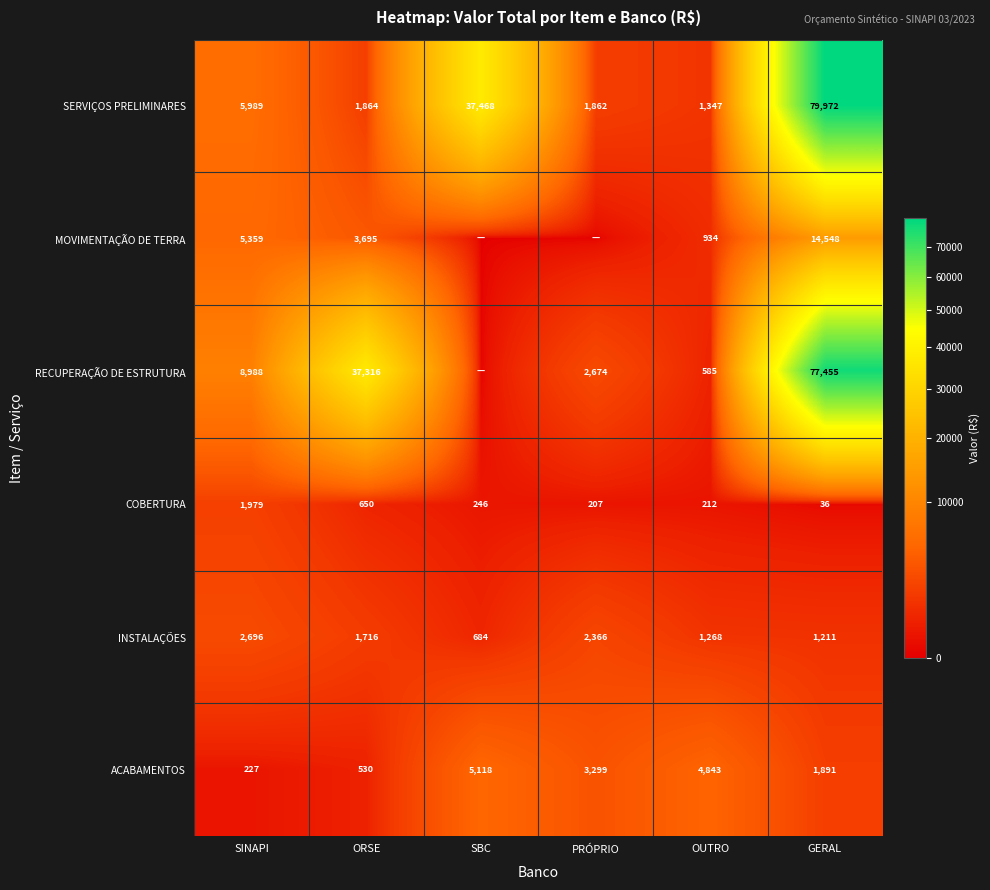

Between SINAPI and GERAL, which series saw the biggest shift?

SERVIÇOS PRELIMINARES